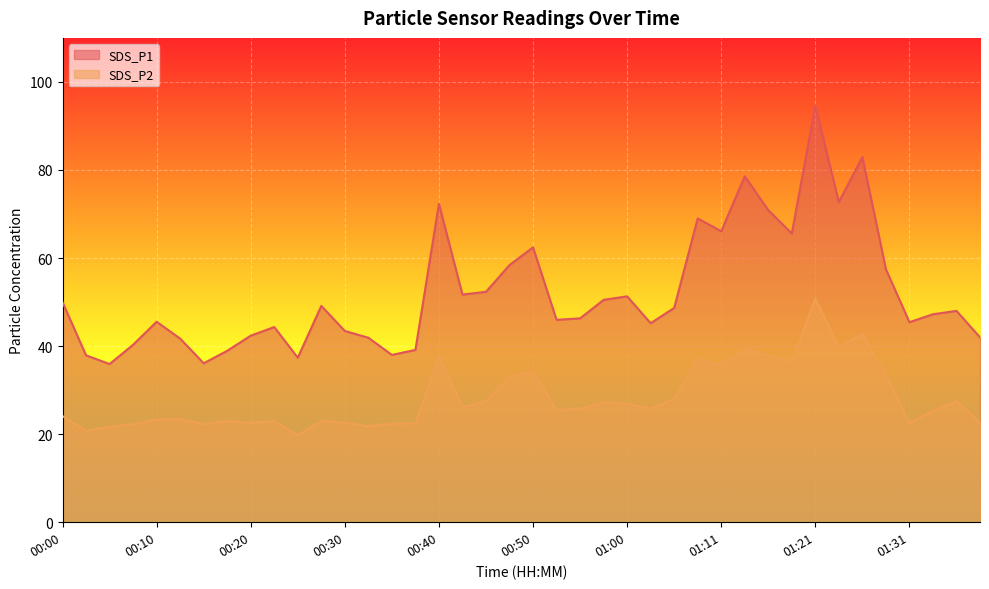

What position from the left is 01:08?

28